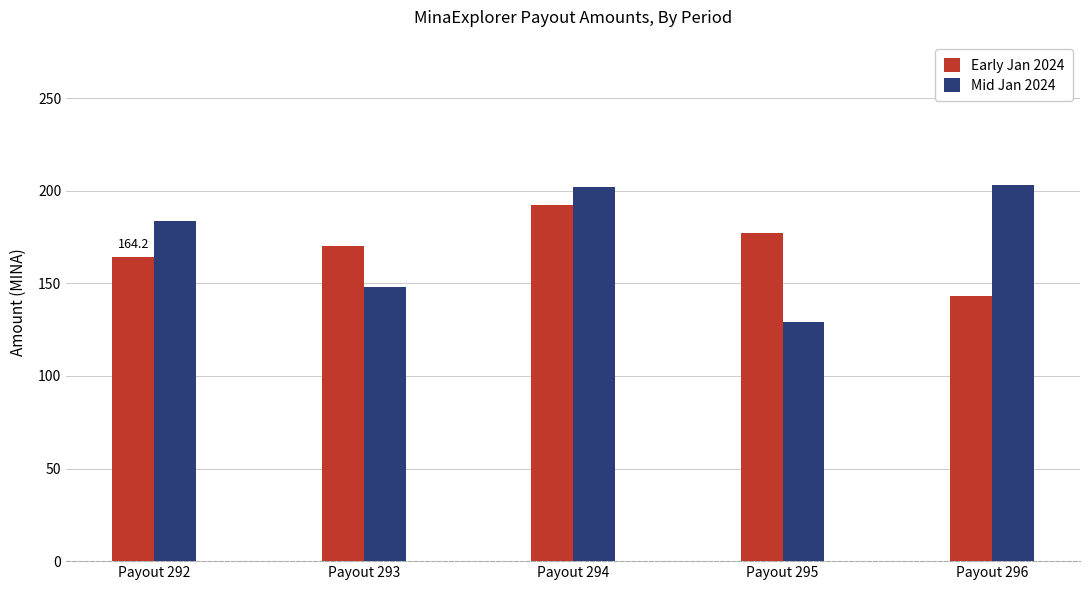

At which category is the sum across all series the highest?

Payout 294